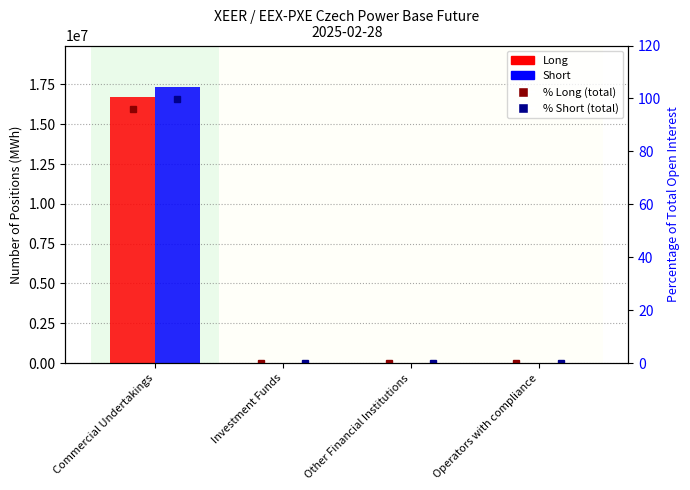

What is the label of the 4th bar from the left?

Operators with compliance